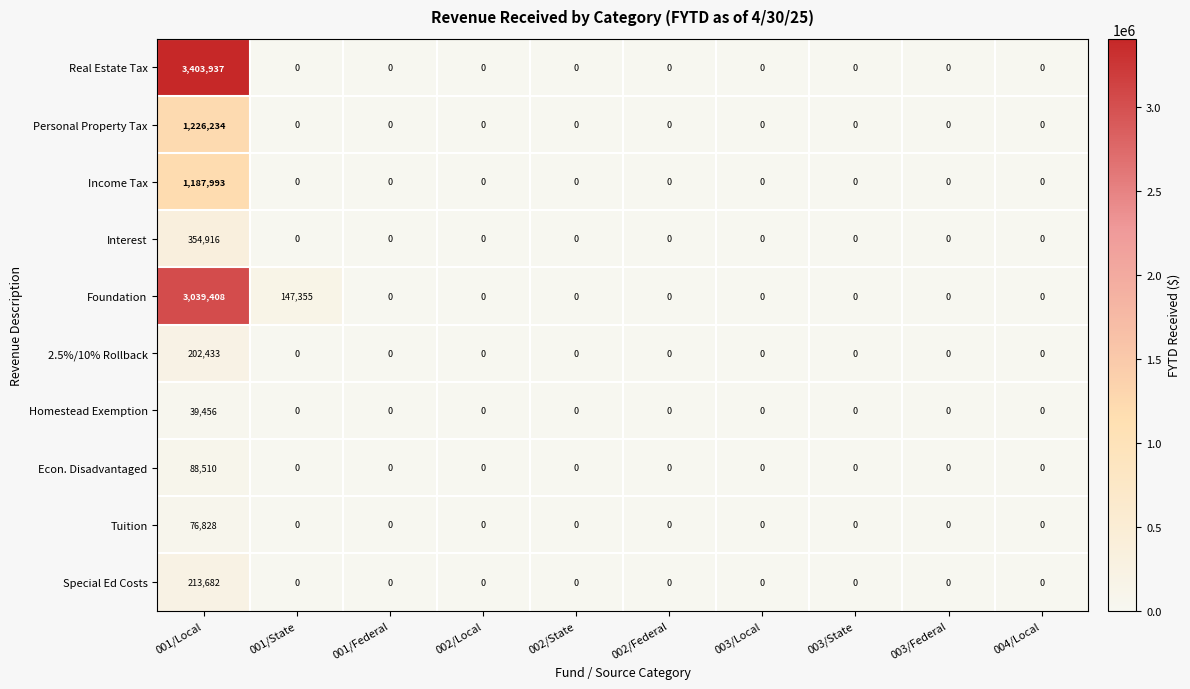

List the series in order of their peak value, highest first.

Real Estate Tax, Foundation, Personal Property Tax, Income Tax, Interest, Special Ed Costs, 2.5%/10% Rollback, Econ. Disadvantaged, Tuition, Homestead Exemption